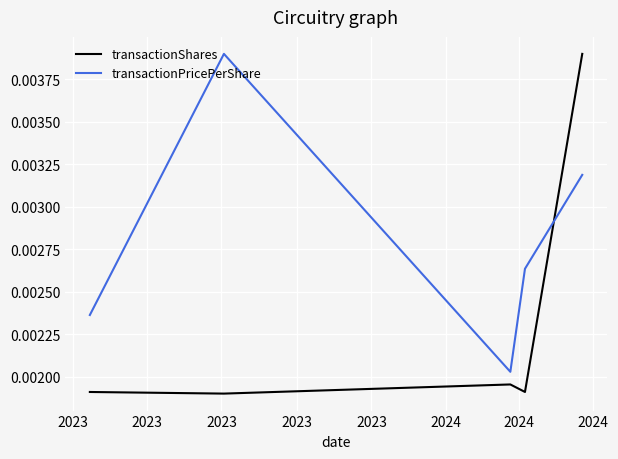

Which series has the largest range (max minus min)?

transactionShares